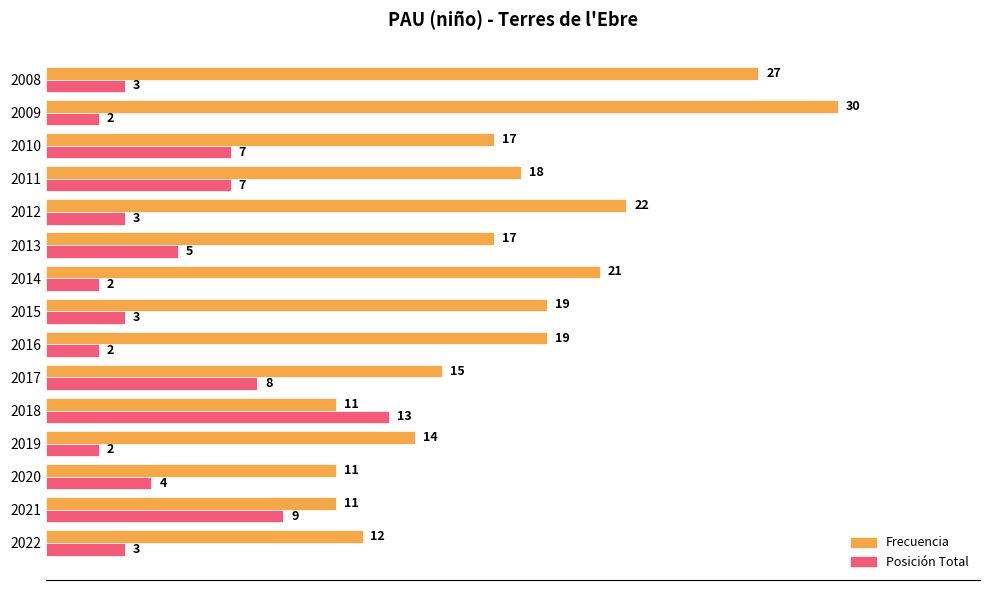

What value does the Frecuencia series have at 2015, to the nearest 5?

20